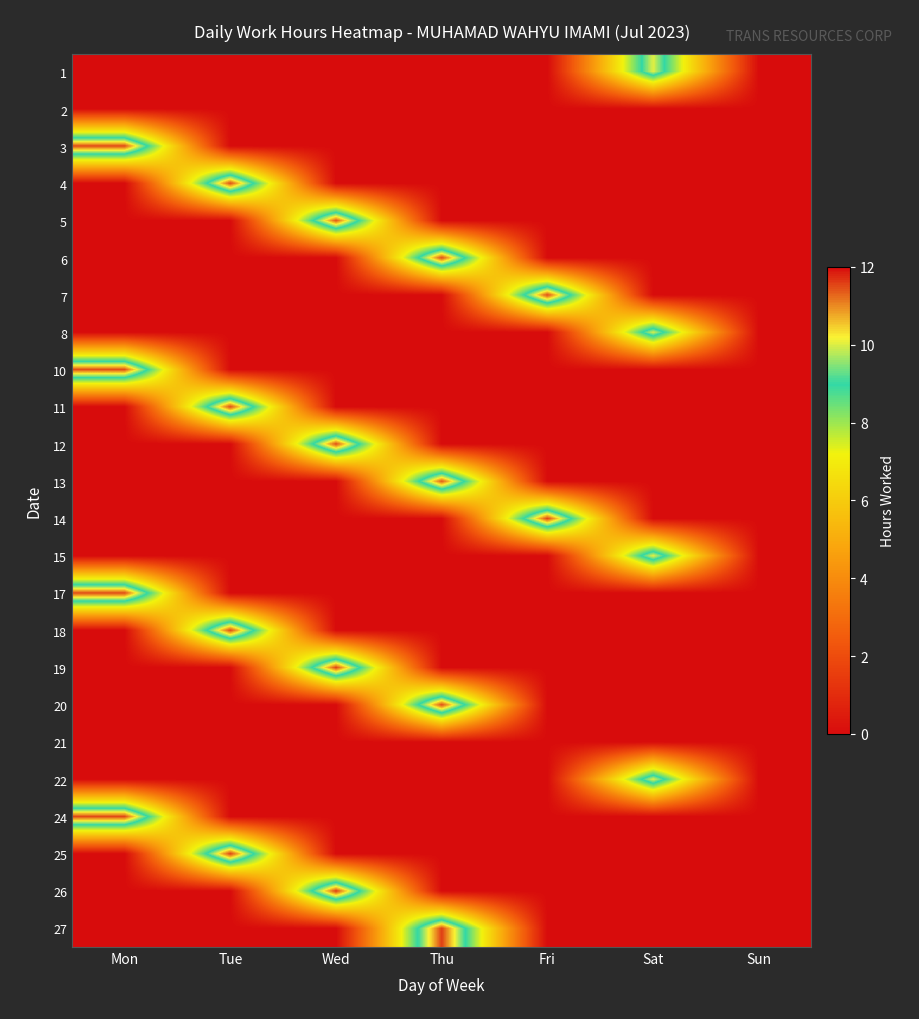

Reading right to left, extract all data points from this chart.

1: Sun=0.0	Sat=10.1	Fri=0.0	Thu=0.0	Wed=0.0	Tue=0.0	Mon=0.0
2: Sun=0.0	Sat=0.0	Fri=0.0	Thu=0.0	Wed=0.0	Tue=0.0	Mon=0.0
3: Sun=0.0	Sat=0.0	Fri=0.0	Thu=0.0	Wed=0.0	Tue=0.0	Mon=11.5
4: Sun=0.0	Sat=0.0	Fri=0.0	Thu=0.0	Wed=0.0	Tue=11.5	Mon=0.0
5: Sun=0.0	Sat=0.0	Fri=0.0	Thu=0.0	Wed=11.4	Tue=0.0	Mon=0.0
6: Sun=0.0	Sat=0.0	Fri=0.0	Thu=11.5	Wed=0.0	Tue=0.0	Mon=0.0
7: Sun=0.0	Sat=0.0	Fri=11.5	Thu=0.0	Wed=0.0	Tue=0.0	Mon=0.0
8: Sun=0.0	Sat=10.0	Fri=0.0	Thu=0.0	Wed=0.0	Tue=0.0	Mon=0.0
10: Sun=0.0	Sat=0.0	Fri=0.0	Thu=0.0	Wed=0.0	Tue=0.0	Mon=11.5
11: Sun=0.0	Sat=0.0	Fri=0.0	Thu=0.0	Wed=0.0	Tue=11.5	Mon=0.0
12: Sun=0.0	Sat=0.0	Fri=0.0	Thu=0.0	Wed=11.5	Tue=0.0	Mon=0.0
13: Sun=0.0	Sat=0.0	Fri=0.0	Thu=11.4	Wed=0.0	Tue=0.0	Mon=0.0
14: Sun=0.0	Sat=0.0	Fri=11.6	Thu=0.0	Wed=0.0	Tue=0.0	Mon=0.0
15: Sun=0.0	Sat=10.1	Fri=0.0	Thu=0.0	Wed=0.0	Tue=0.0	Mon=0.0
17: Sun=0.0	Sat=0.0	Fri=0.0	Thu=0.0	Wed=0.0	Tue=0.0	Mon=11.5
18: Sun=0.0	Sat=0.0	Fri=0.0	Thu=0.0	Wed=0.0	Tue=11.6	Mon=0.0
19: Sun=0.0	Sat=0.0	Fri=0.0	Thu=0.0	Wed=11.6	Tue=0.0	Mon=0.0
20: Sun=0.0	Sat=0.0	Fri=0.0	Thu=11.5	Wed=0.0	Tue=0.0	Mon=0.0
21: Sun=0.0	Sat=0.0	Fri=0.0	Thu=0.0	Wed=0.0	Tue=0.0	Mon=0.0
22: Sun=0.0	Sat=10.1	Fri=0.0	Thu=0.0	Wed=0.0	Tue=0.0	Mon=0.0
24: Sun=0.0	Sat=0.0	Fri=0.0	Thu=0.0	Wed=0.0	Tue=0.0	Mon=11.6
25: Sun=0.0	Sat=0.0	Fri=0.0	Thu=0.0	Wed=0.0	Tue=11.6	Mon=0.0
26: Sun=0.0	Sat=0.0	Fri=0.0	Thu=0.0	Wed=11.6	Tue=0.0	Mon=0.0
27: Sun=0.0	Sat=0.0	Fri=0.0	Thu=11.6	Wed=0.0	Tue=0.0	Mon=0.0